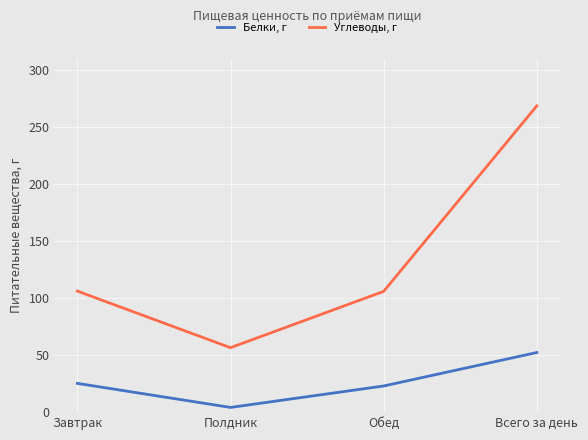

Between Обед and Всего за день, which series saw the biggest shift?

Углеводы, г